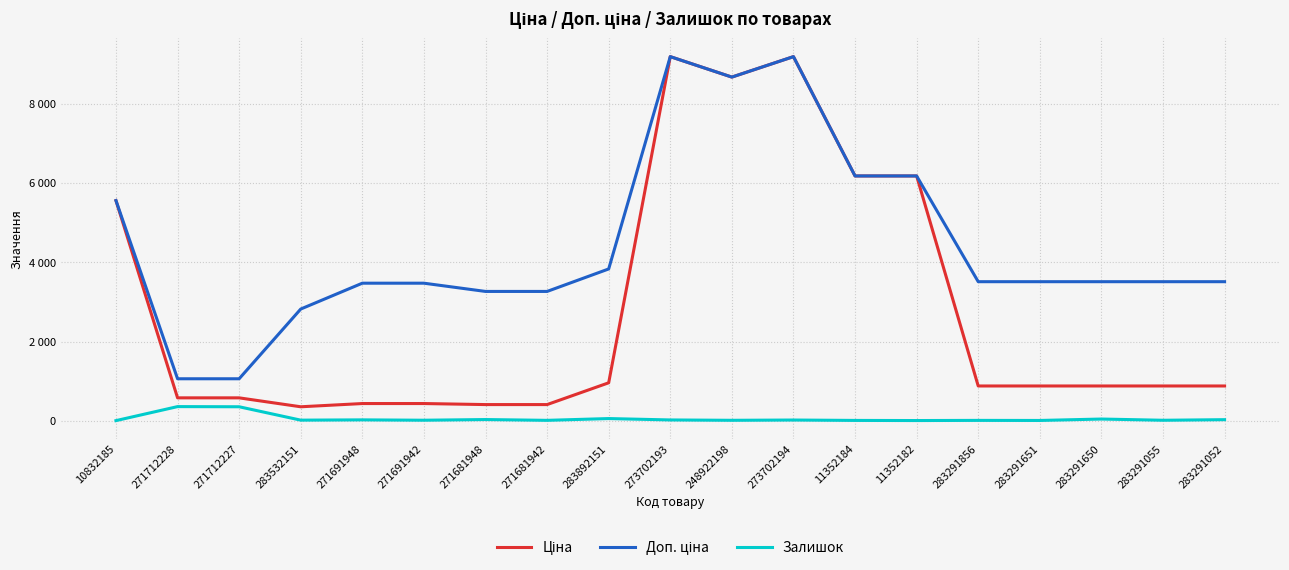

Is it true that Ціна equals 947.4 at 271712228?

False